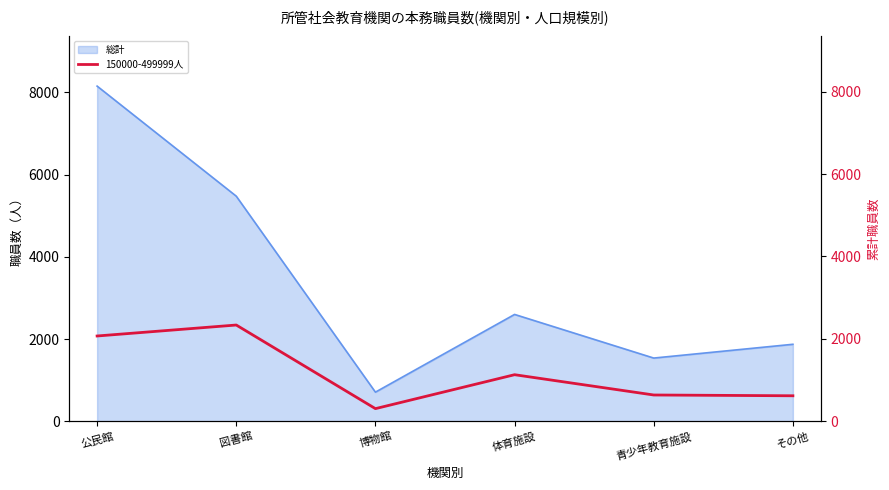

What is the label of the 2nd point from the left?

図書館